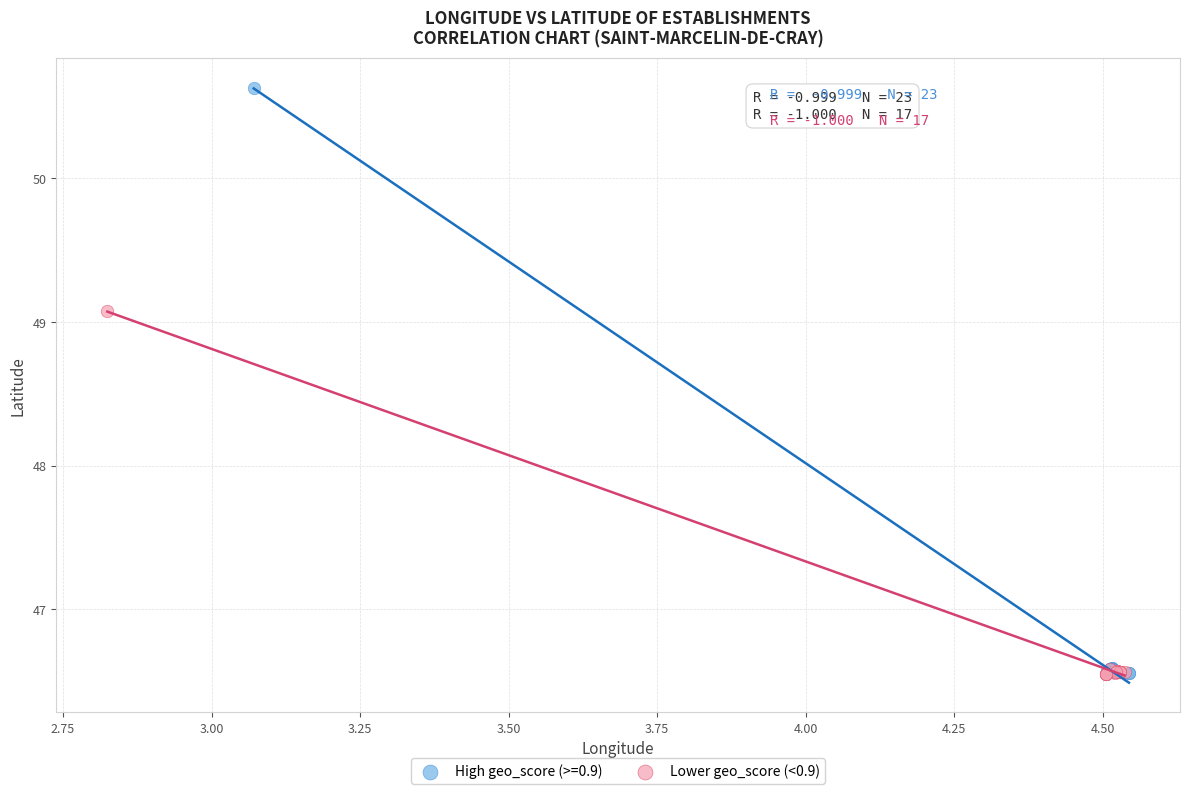

Which series has the widest spread of Y values?

High geo_score (>=0.9)